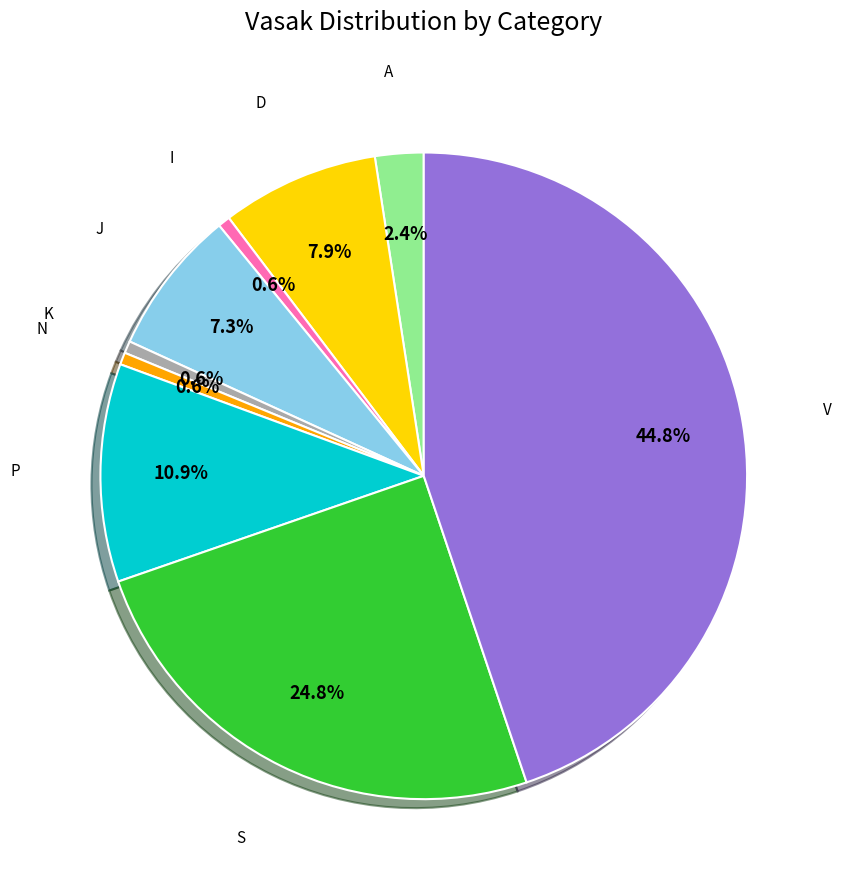

Is there any slice that represents more than half of the pie?

No